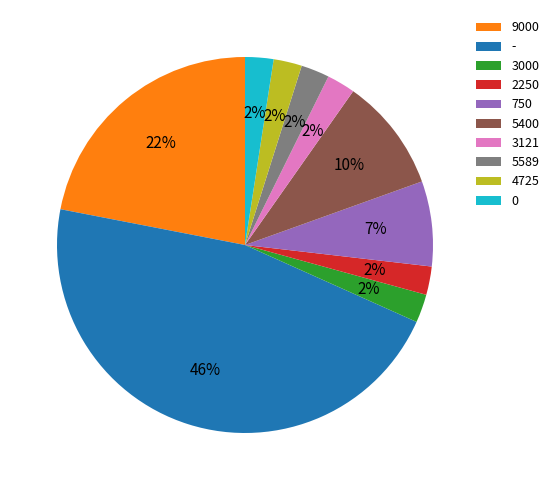

Count the number of slices in the pie.

10